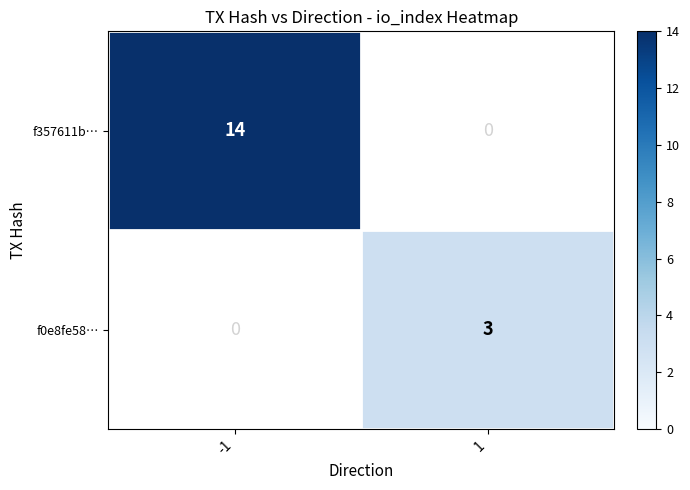

What is the greatest value displayed?

14.0